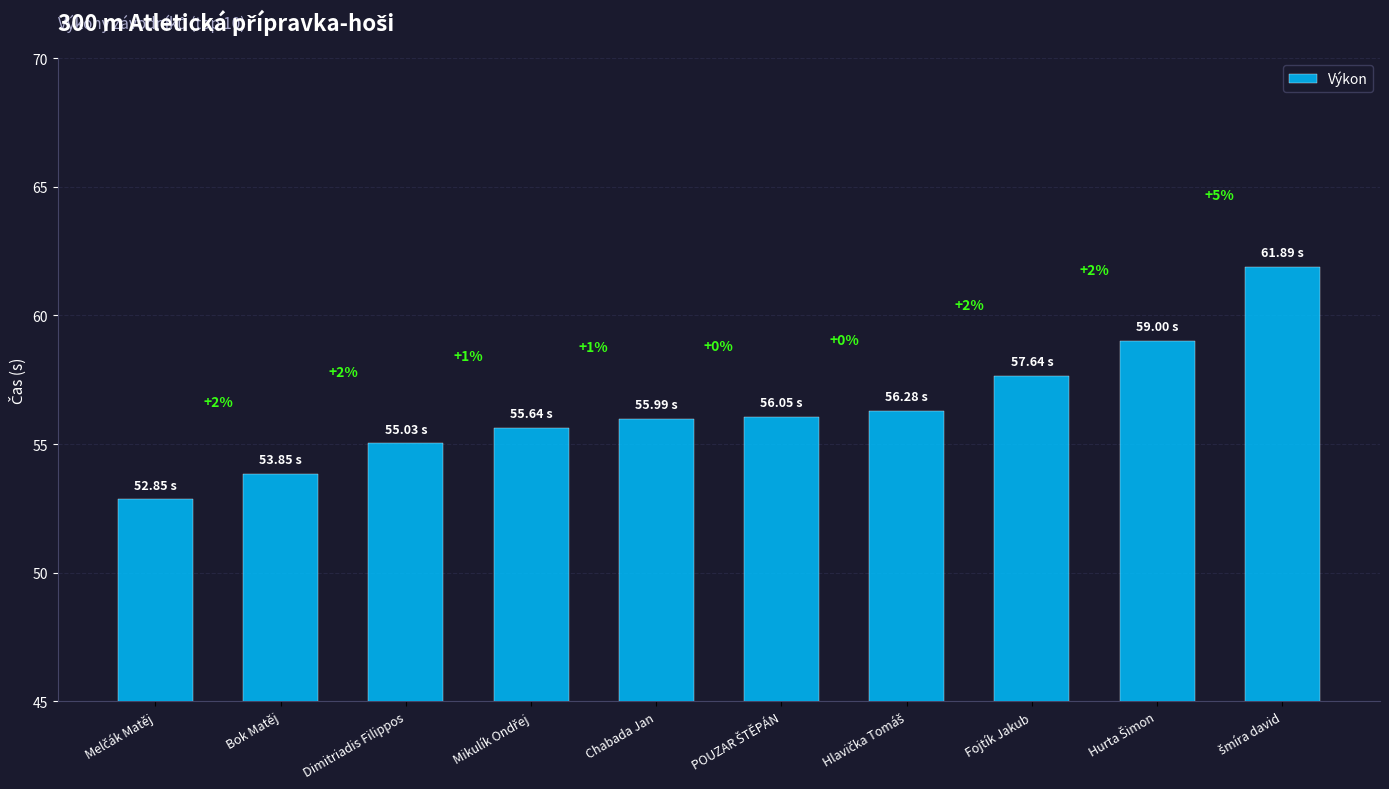

Does the chart contain stacked bars?

No